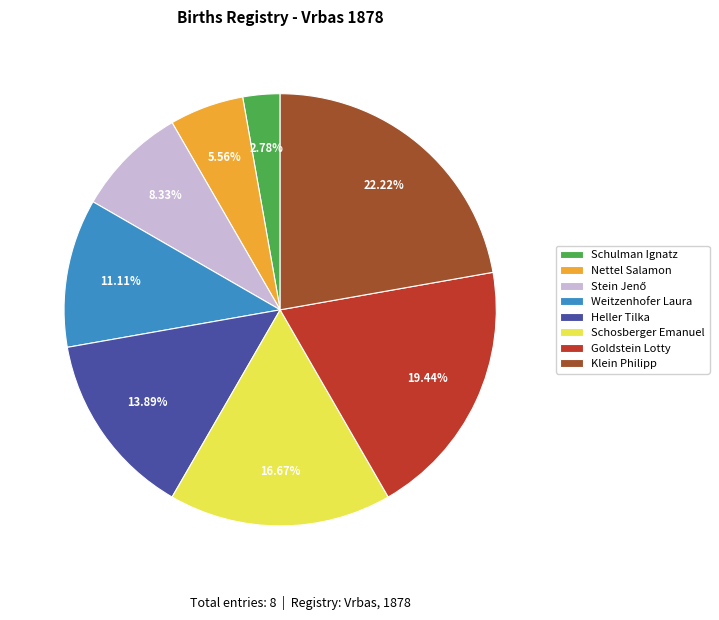

Approximately how many times larger is the value at Weitzenhofer Laura compared to Heller Tilka?

0.8